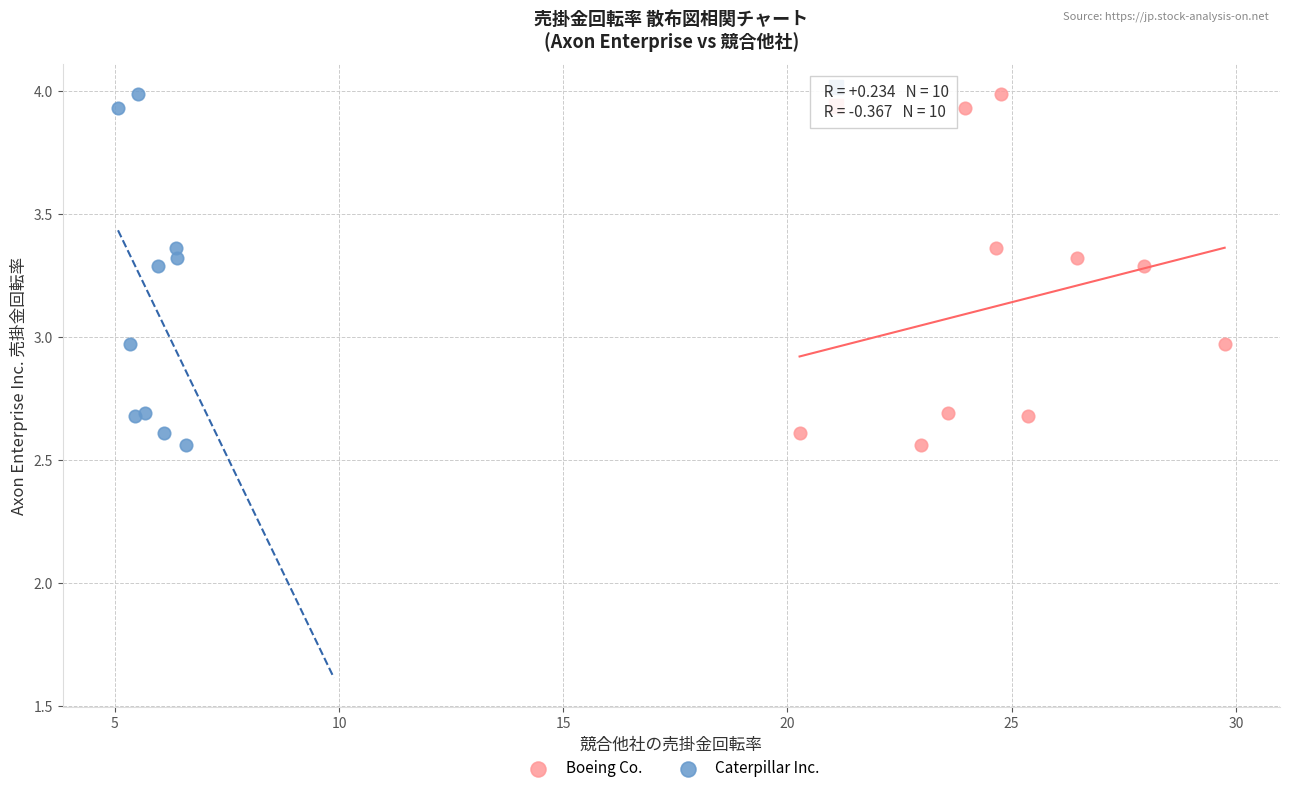

What are all the series names shown in the legend?

Boeing Co., Caterpillar Inc.